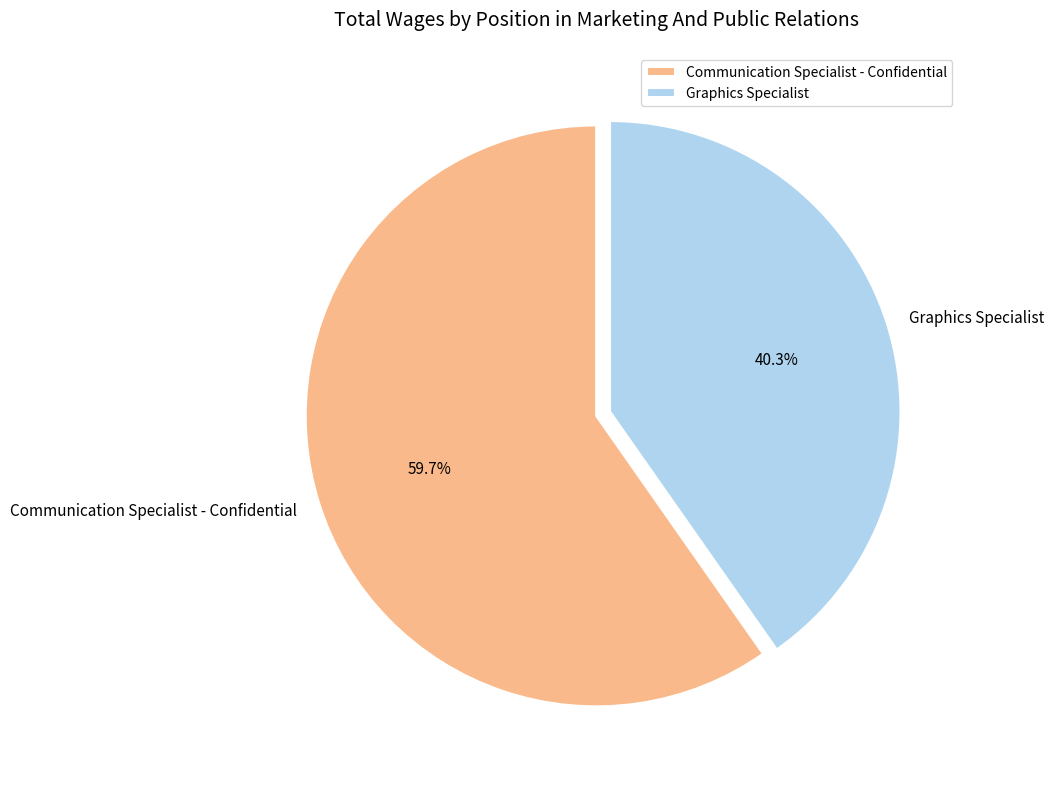

Which category has the smallest portion of the pie?

Graphics Specialist